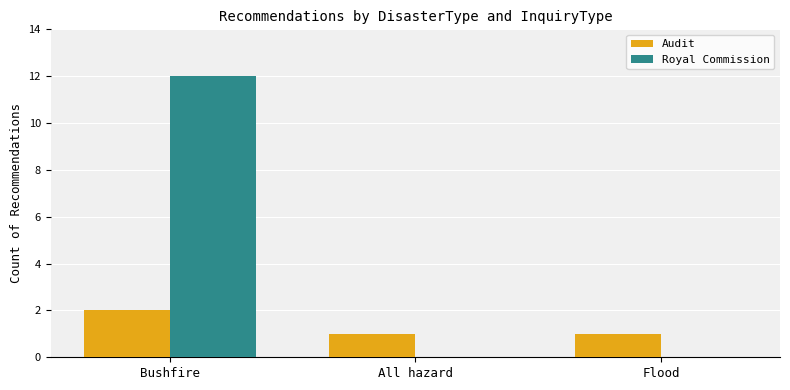

What is the average value of the Royal Commission series?

4